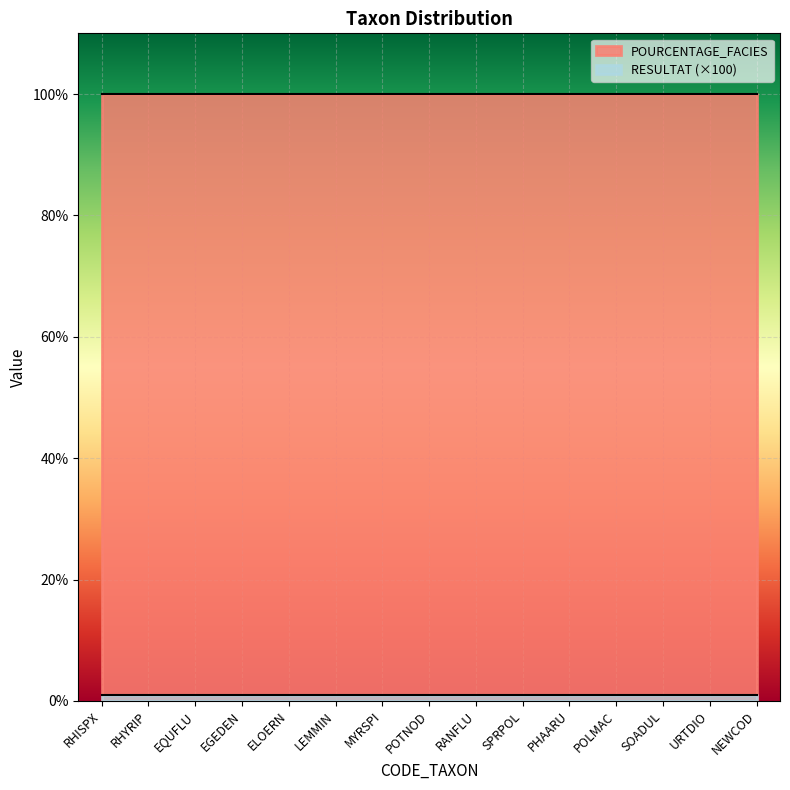

How many distinct data groups are displayed?

2